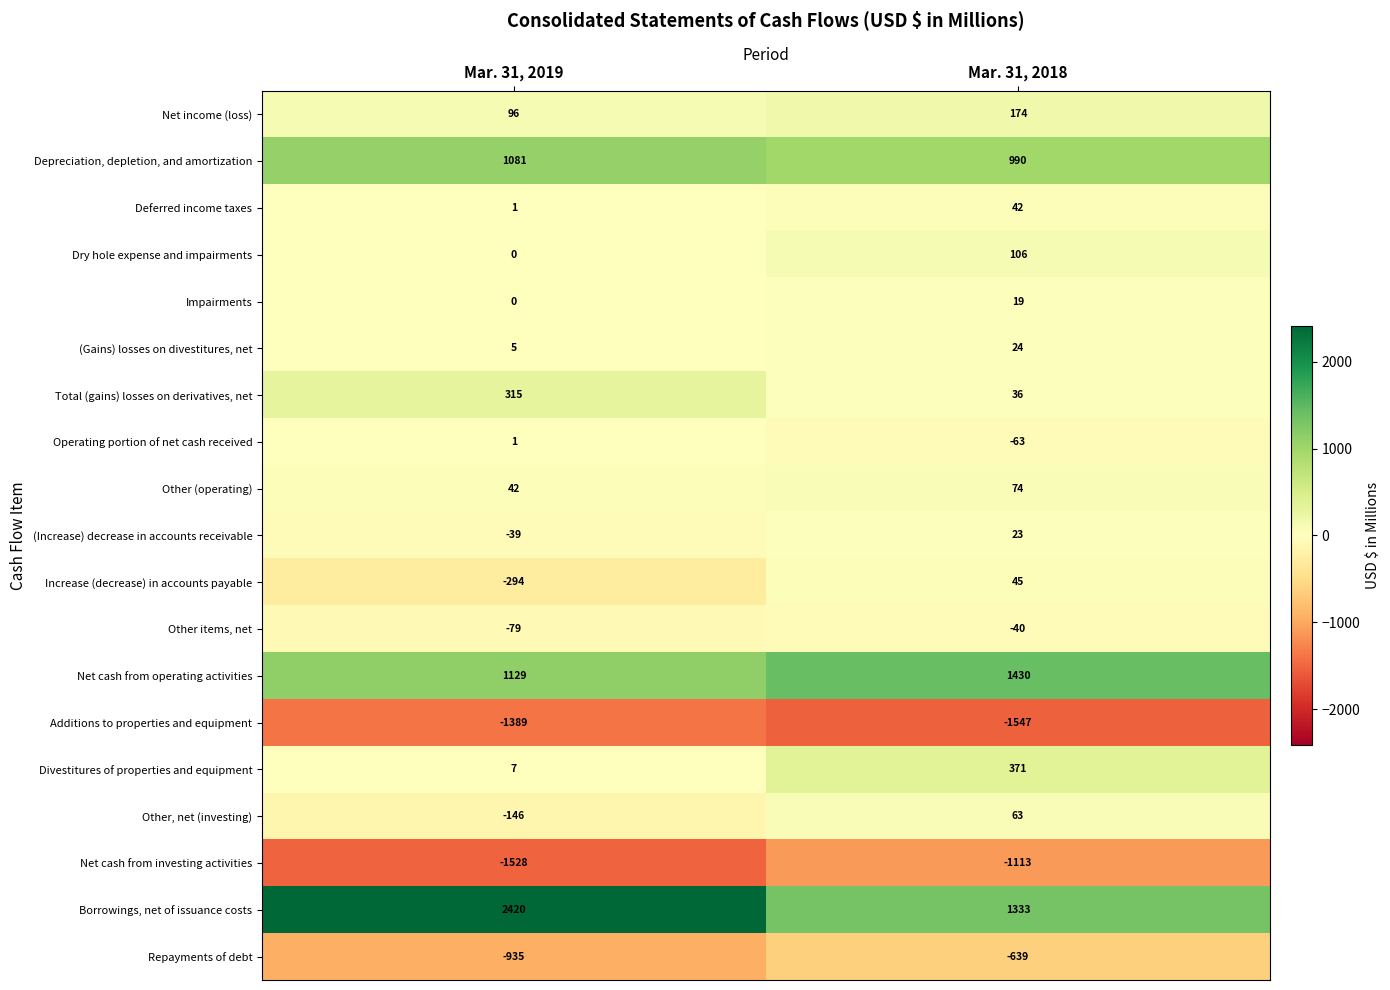

What is the total value across all series at Mar. 31, 2019?

687